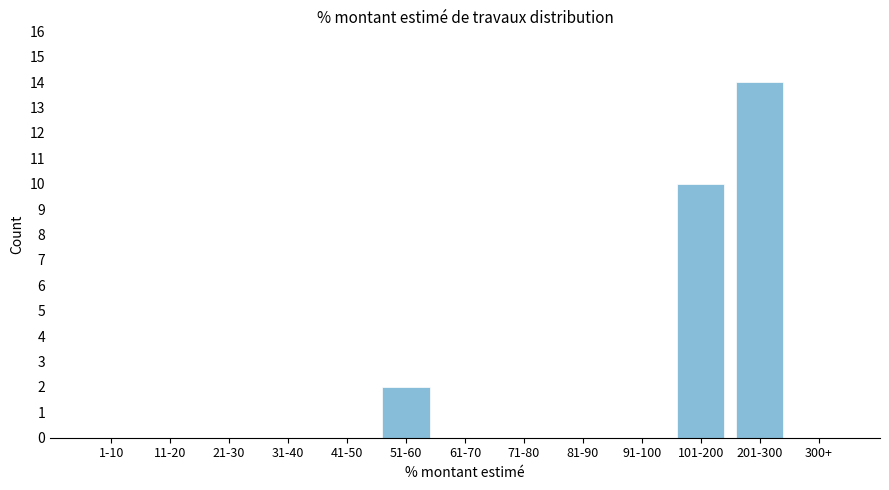

Reading left to right, list all the values displayed in this chart.

1-10=0	11-20=0	21-30=0	31-40=0	41-50=0	51-60=2	61-70=0	71-80=0	81-90=0	91-100=0	101-200=10	201-300=14	300+=0